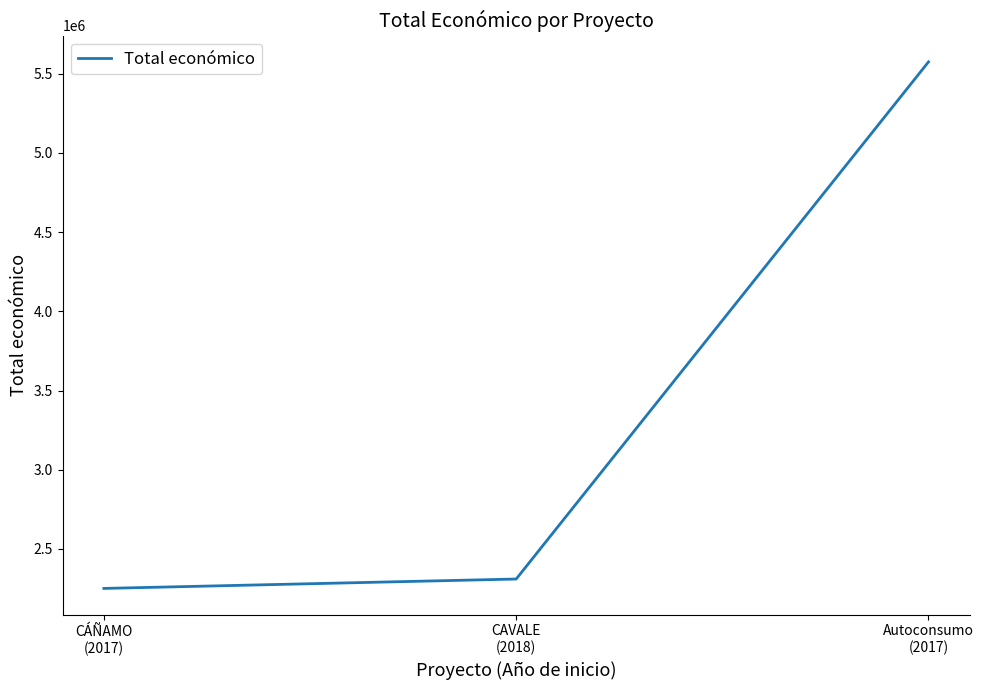

Which has a higher value, CÁÑAMO
(2017) or Autoconsumo
(2017)?

Autoconsumo
(2017)